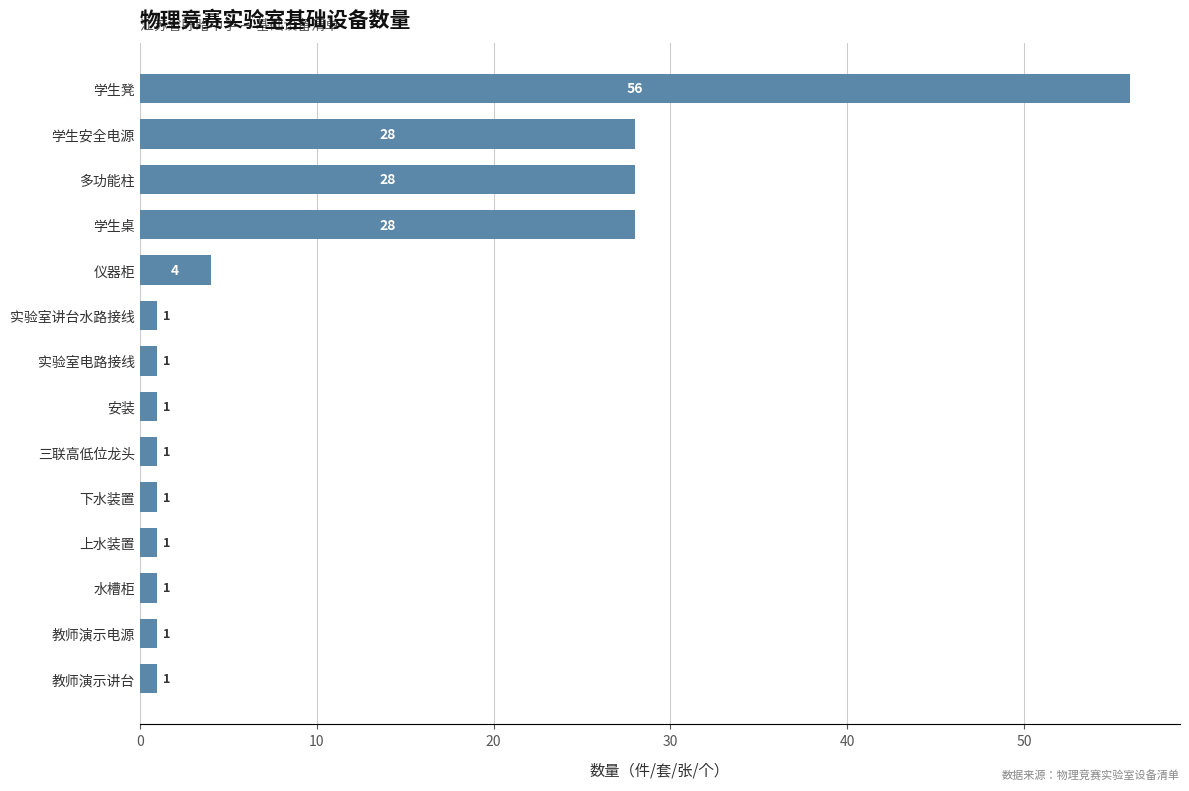

How many bars are there in total?

14